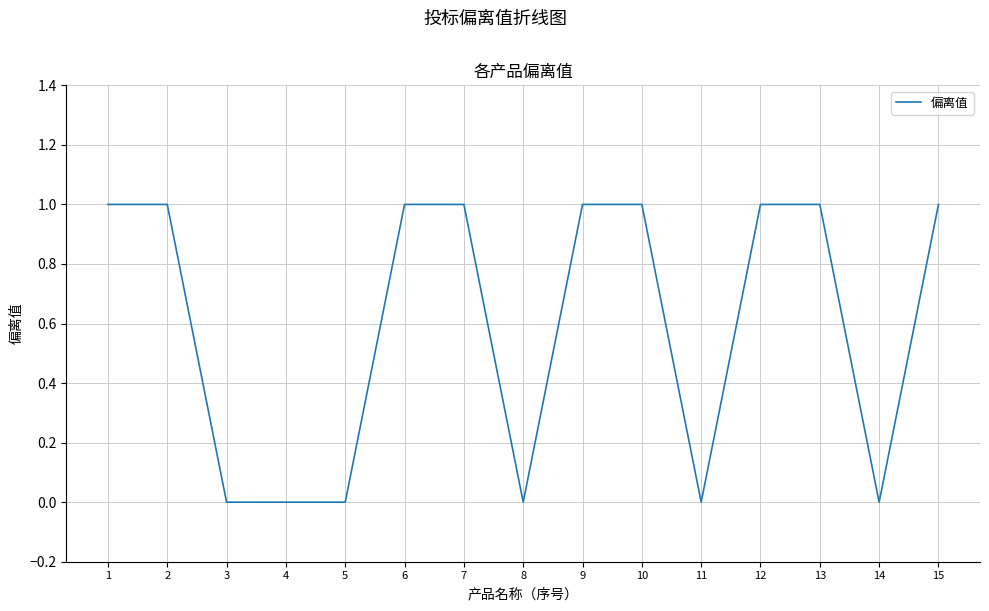

Is it true that the value at 12 is 1?

True